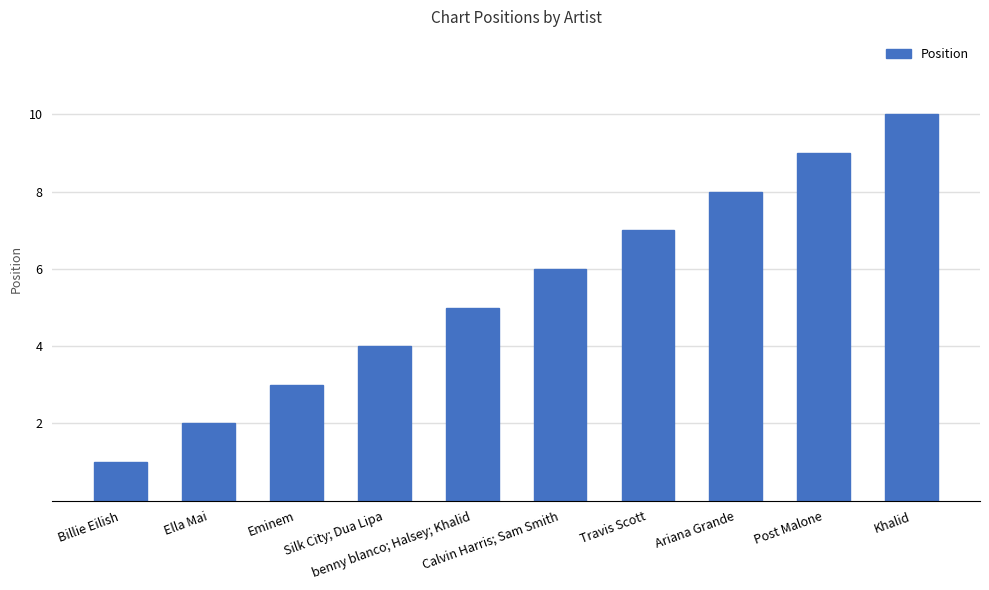

Reading left to right, transcribe all the data shown in this chart.

Billie Eilish=1	Ella Mai=2	Eminem=3	Silk City; Dua Lipa=4	benny blanco; Halsey; Khalid=5	Calvin Harris; Sam Smith=6	Travis Scott=7	Ariana Grande=8	Post Malone=9	Khalid=10